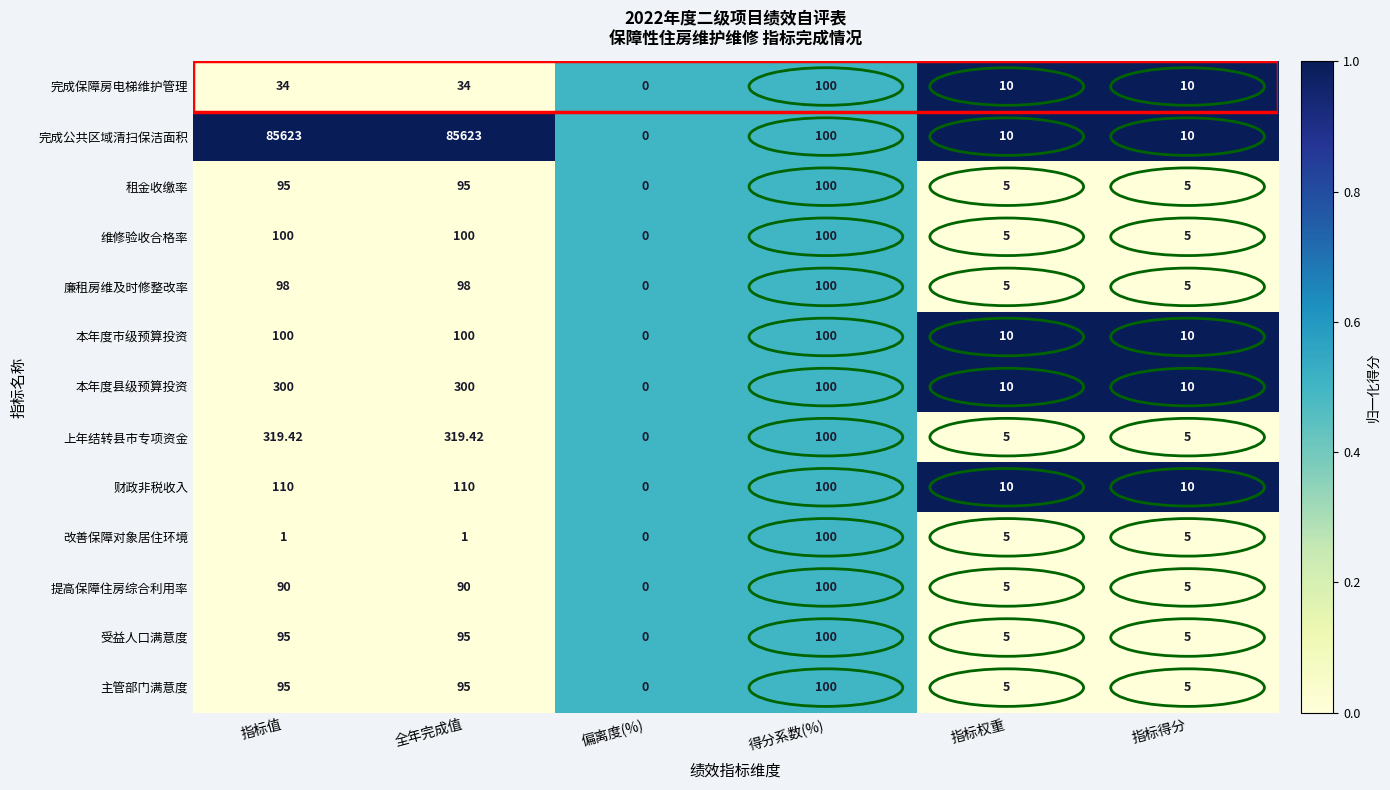

Count the number of categories in the chart.

6